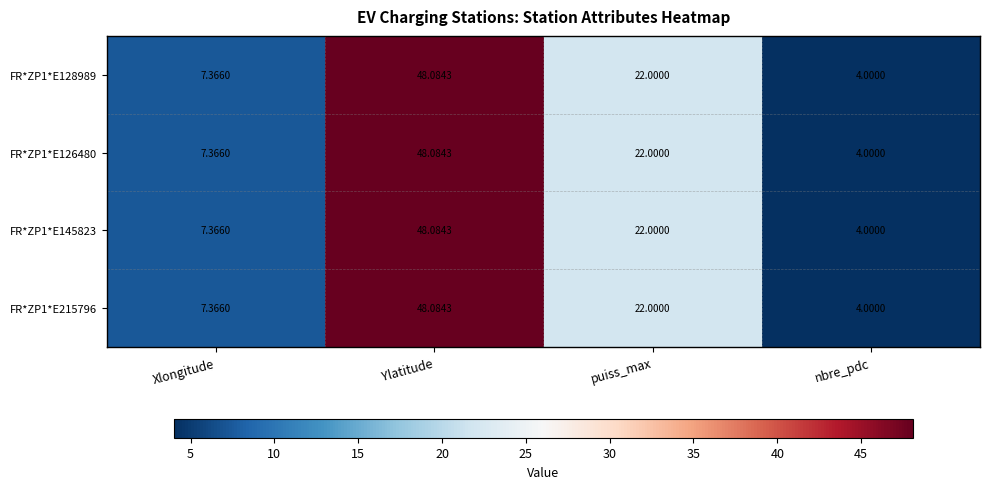

At which label is FR*ZP1*E215796 closest to 26?

puiss_max